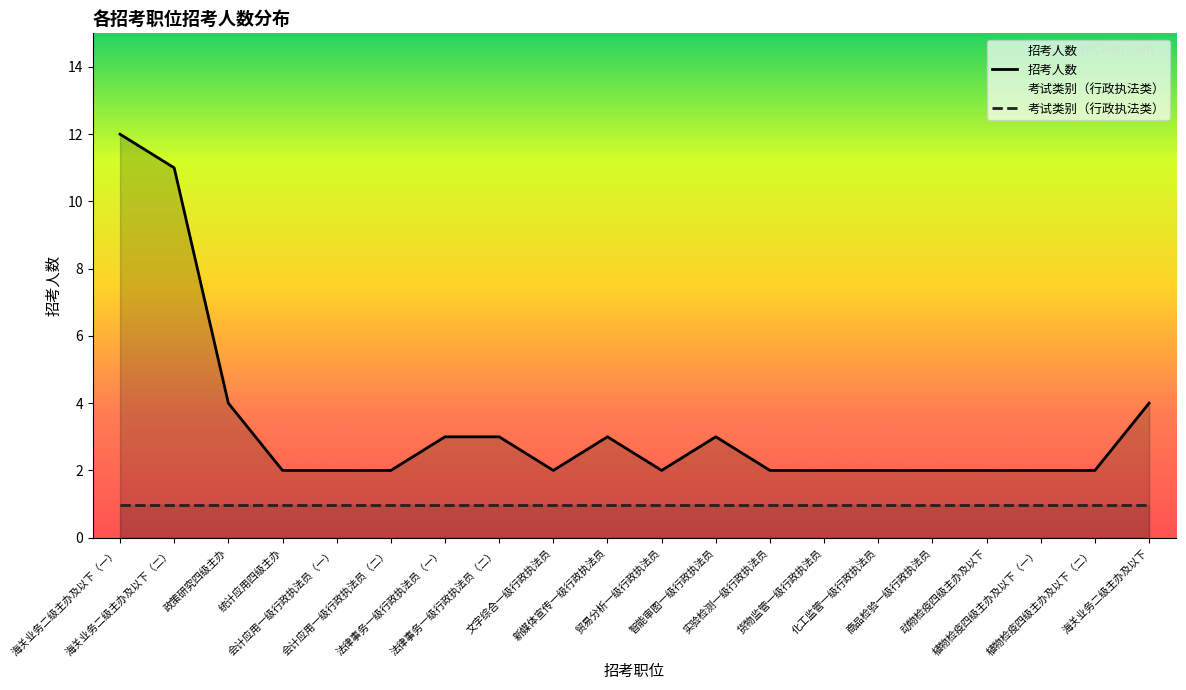

Is it true that the value at 法律事务一级行政执法员（一） is 4?

False